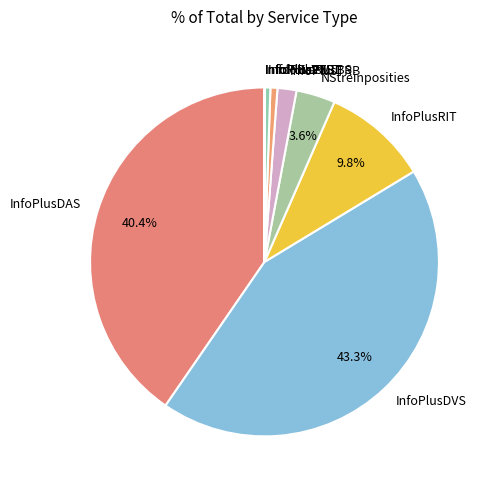

Does any single category account for the majority?

No